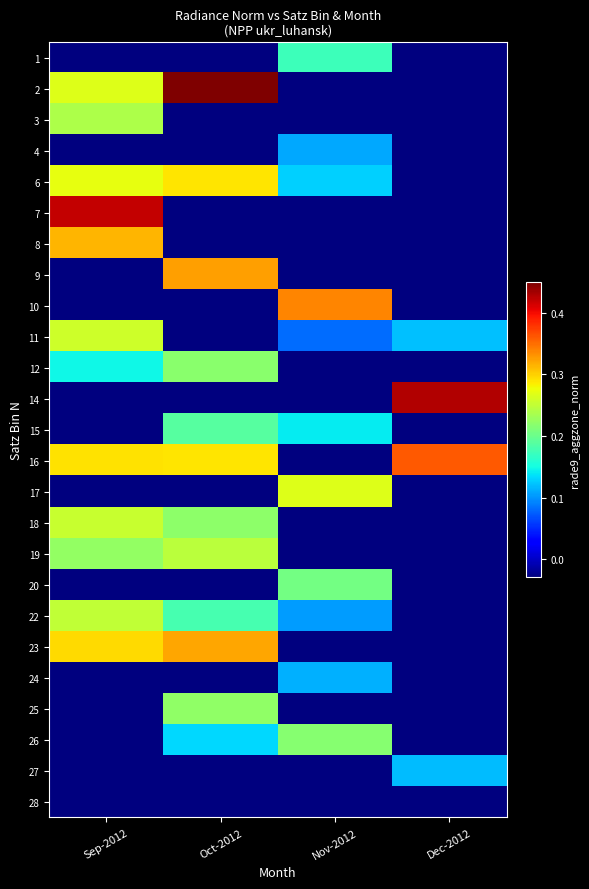

Between Dec-2012 and Sep-2012, which is larger?

Dec-2012